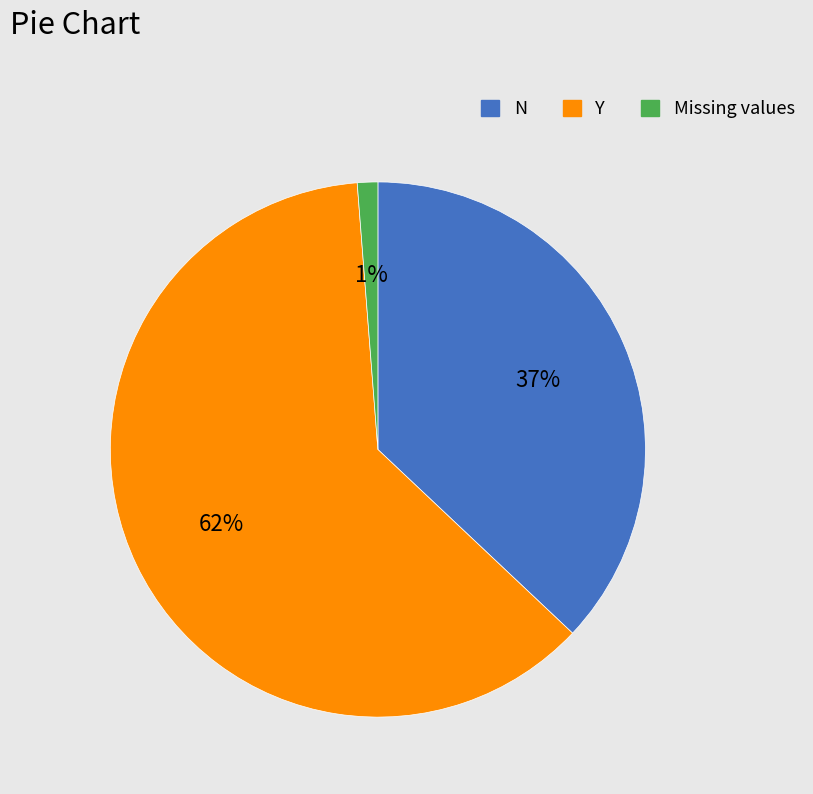

To the nearest percent, what is the average slice percentage?

33%